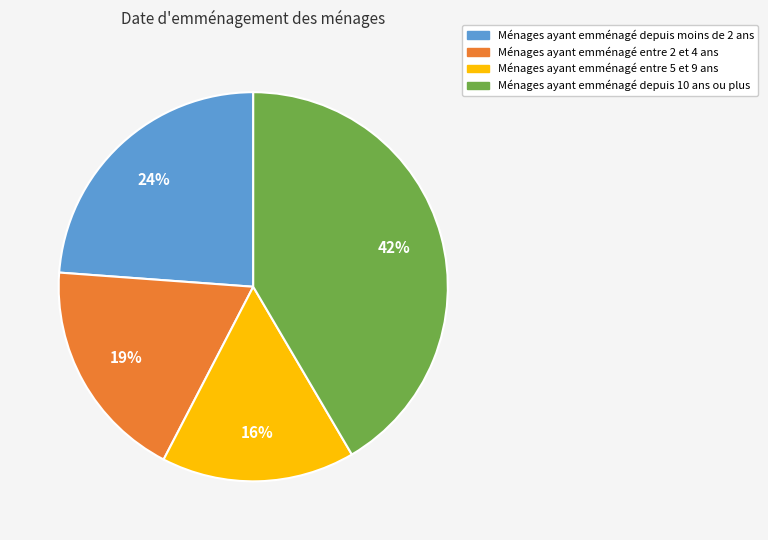

Does any single category account for the majority?

No